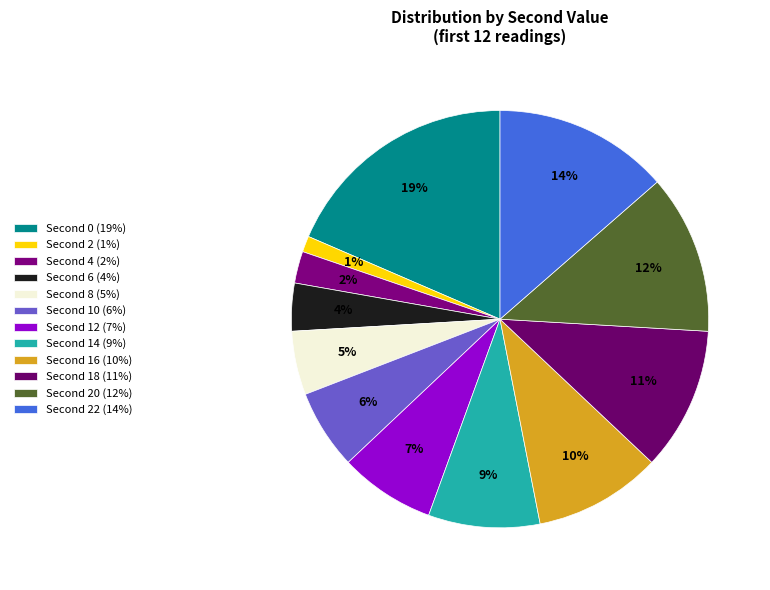

How many slices are in this pie chart?

12